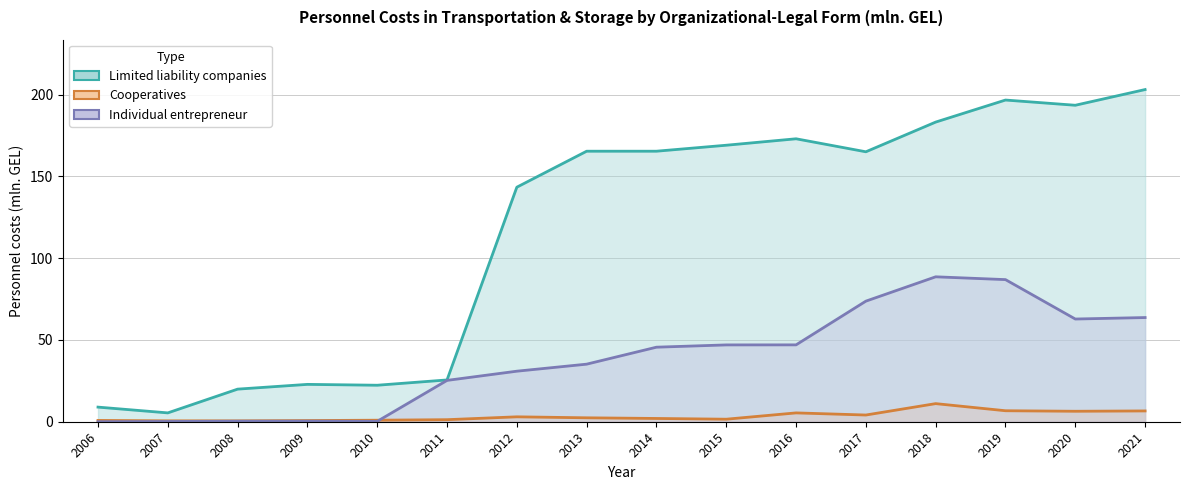

What is the value of the Cooperatives point at the 1st from the left?

0.8